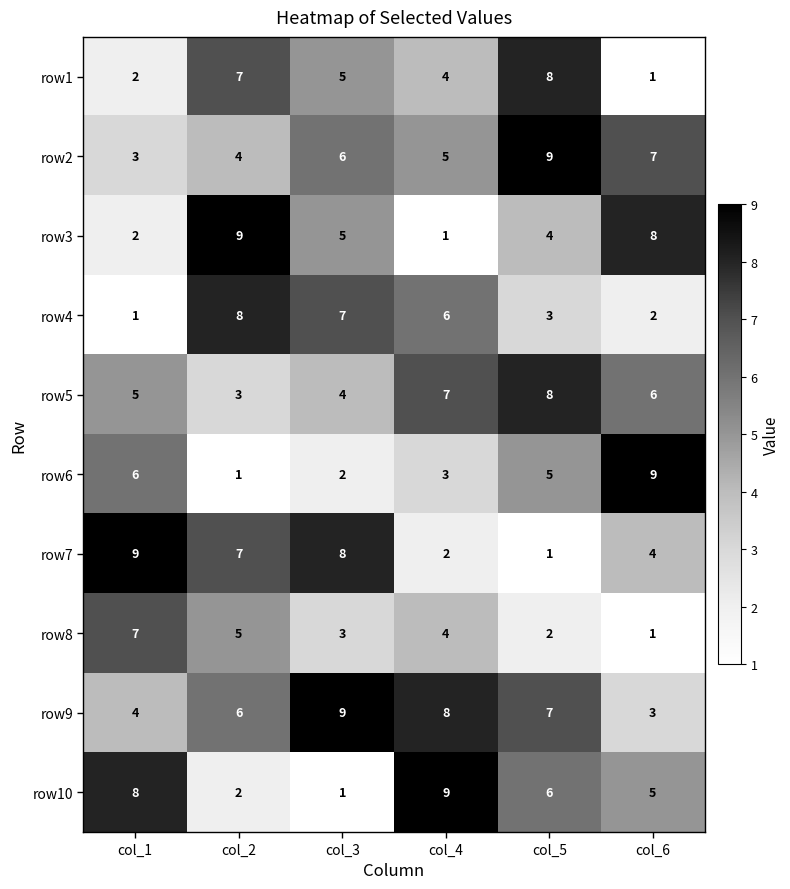

Which category has the lowest value in the row7 series?

col_5